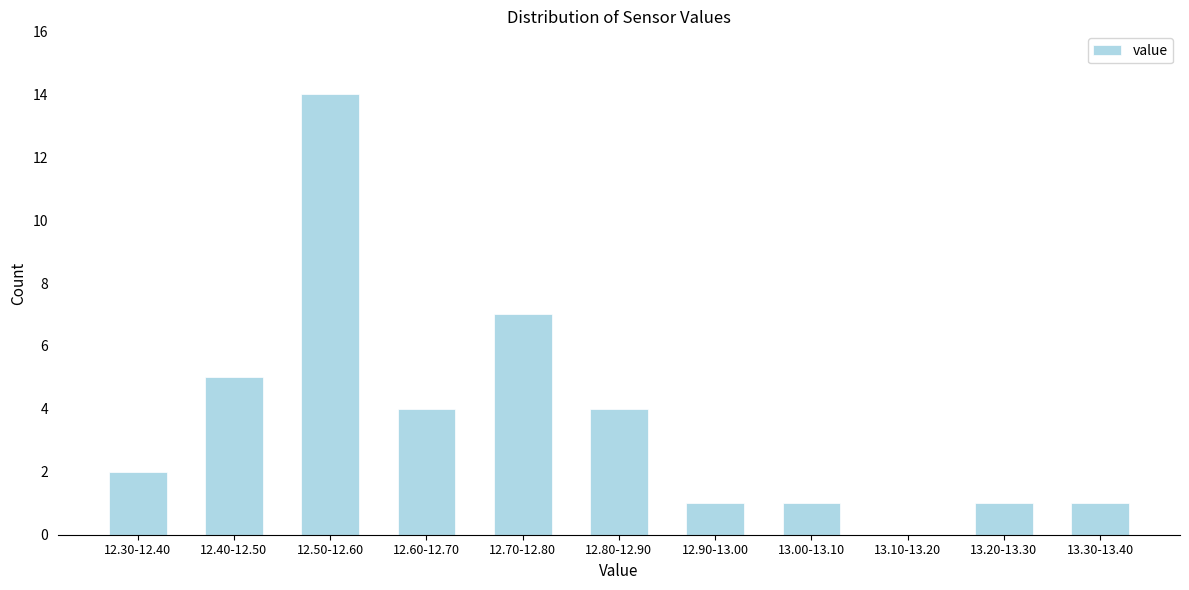

Reading left to right, extract all data points from this chart.

12.30-12.40=2	12.40-12.50=5	12.50-12.60=14	12.60-12.70=4	12.70-12.80=7	12.80-12.90=4	12.90-13.00=1	13.00-13.10=1	13.10-13.20=0	13.20-13.30=1	13.30-13.40=1